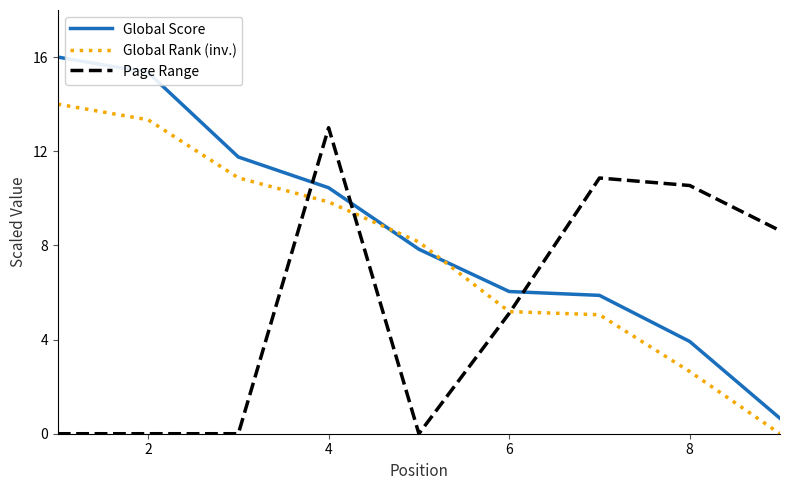

Does the chart display data point markers on the line(s)?

No